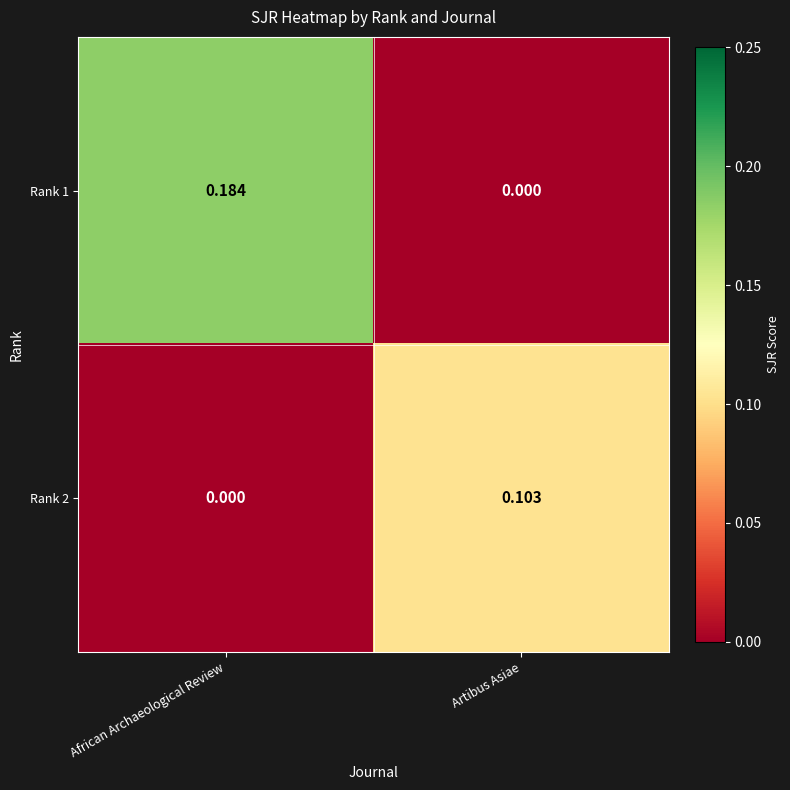

Which label corresponds to the largest value in the chart?

African Archaeological Review